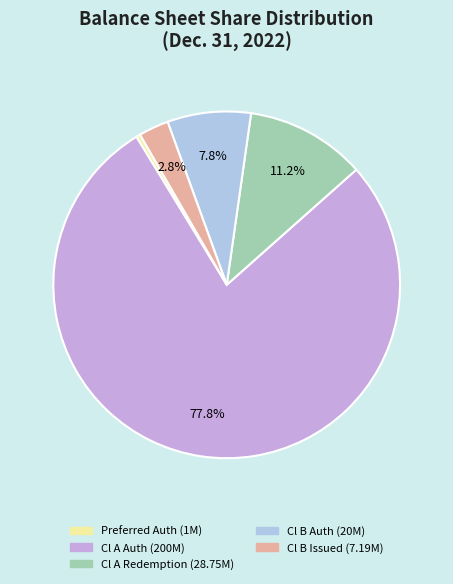

Is there a majority slice in this chart?

Yes